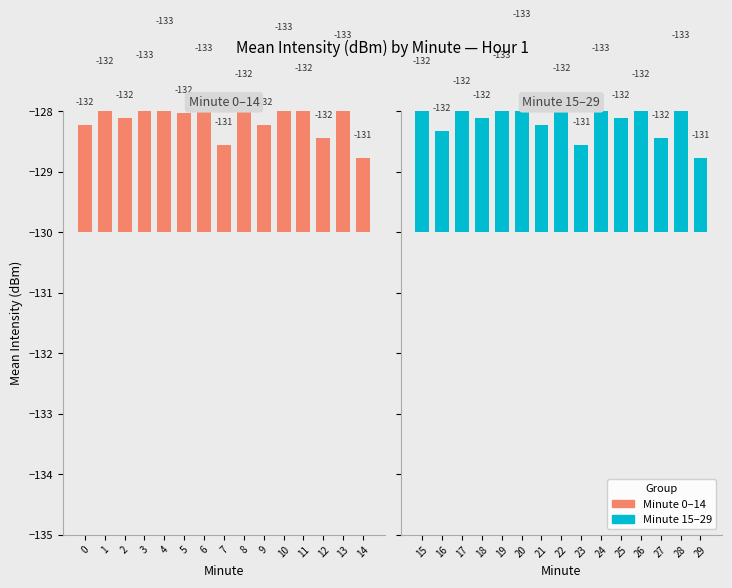

Which series has the widest spread of values?

Minute 15–29